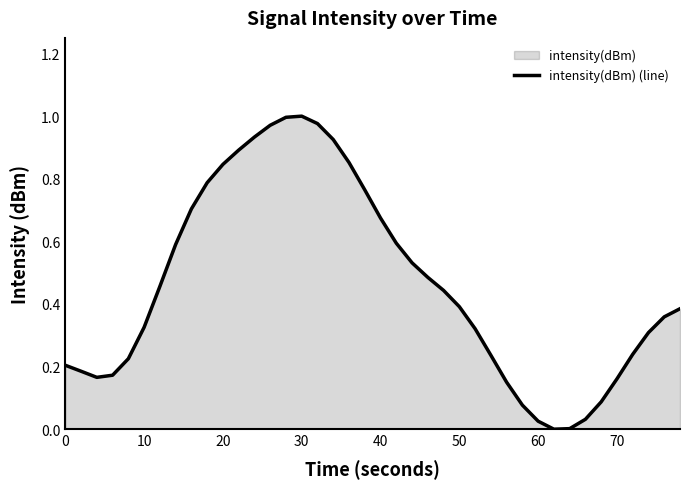

Between 20 and 70, which is larger?

20